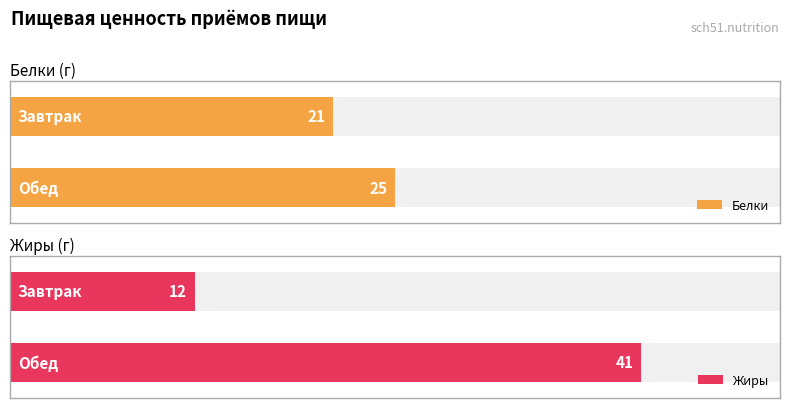

Rank the categories by Жиры value from highest to lowest.

Обед, Завтрак